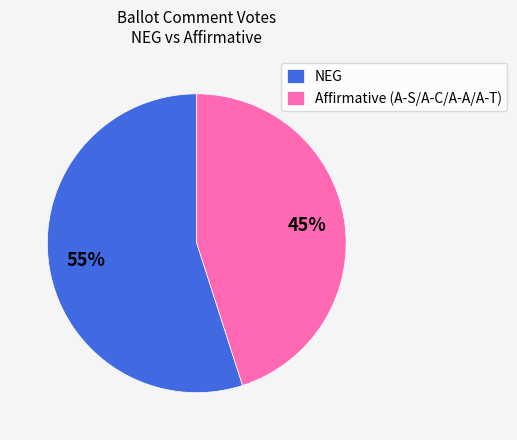

What is the largest slice in the pie chart?

NEG